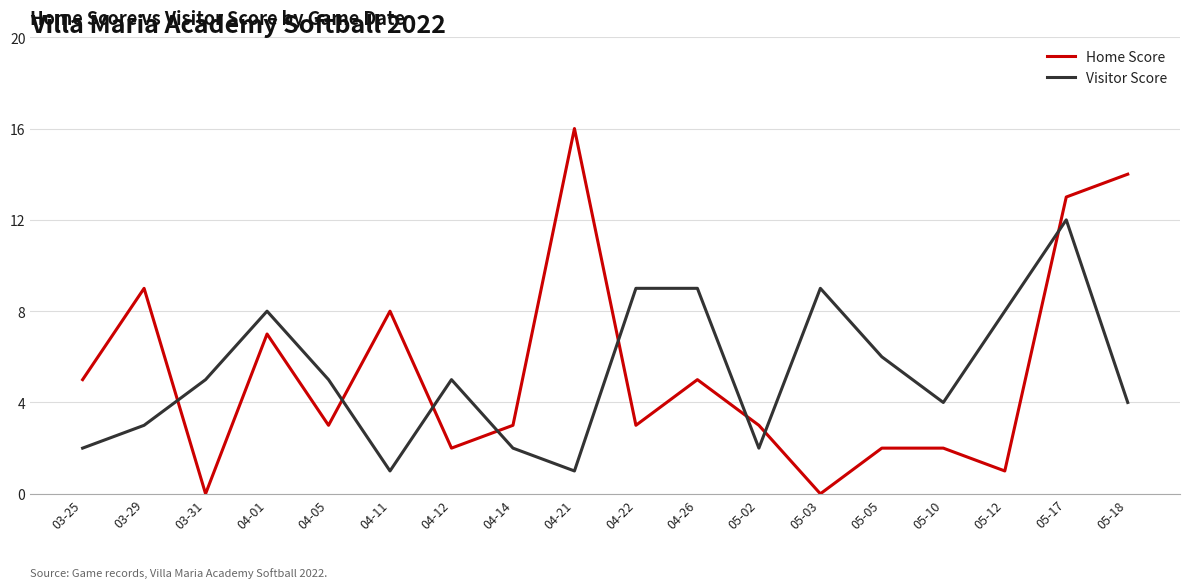

Which series has the largest range (max minus min)?

Home Score